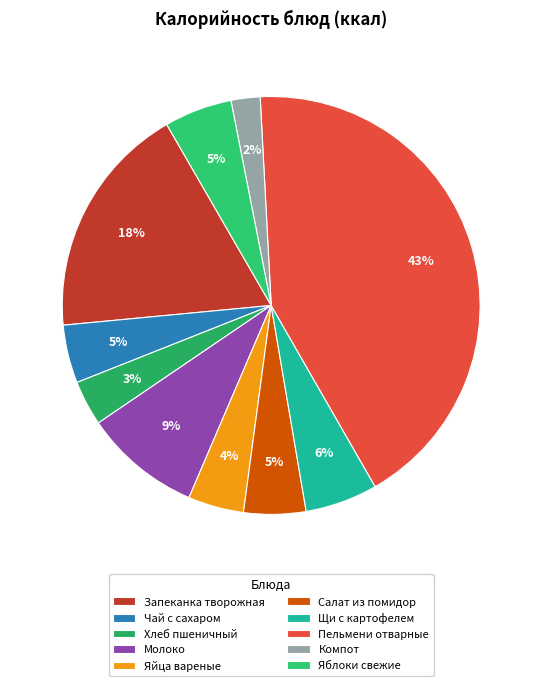

To the nearest percent, what percentage of the pie is Яйца вареные?

4%